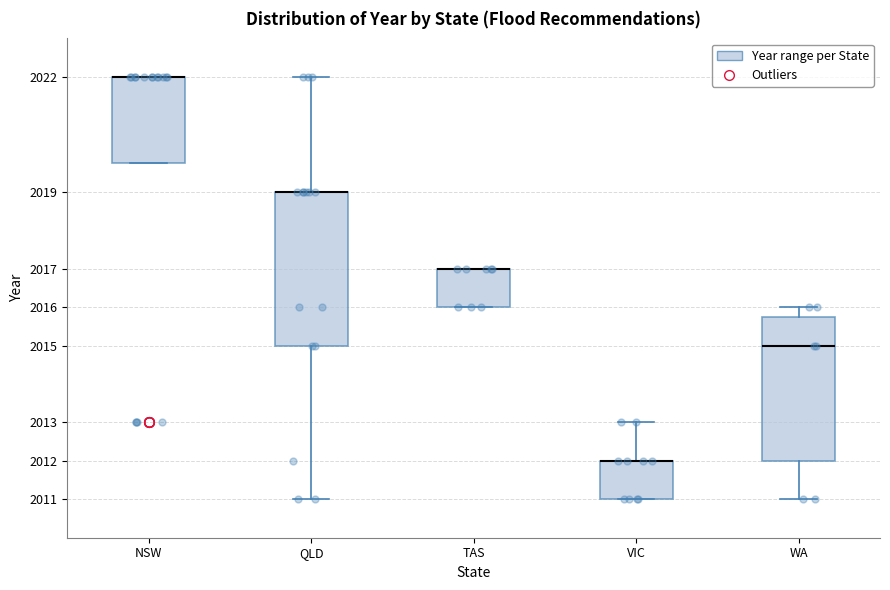

Reading left to right, read every box against the y-axis: the position of its median line, the range the box covers, and the ends of its whiskers. The values are not printed on the chart, so give them approximately, as read against the axis.

NSW: median 2022.0 (drawn on the box's upper edge), box 2019.8 to 2022.0, whiskers 2019.8 to 2022.0
QLD: median 2019.0 (drawn on the box's upper edge), box 2015.0 to 2019.0, whiskers 2011.0 to 2022.0
TAS: median 2017.0 (drawn on the box's upper edge), box 2016.0 to 2017.0, whiskers 2016.0 to 2017.0
VIC: median 2012.0 (drawn on the box's upper edge), box 2011.0 to 2012.0, whiskers 2011.0 to 2013.0
WA: median 2015.0, box 2012.0 to 2015.8, whiskers 2011.0 to 2016.0